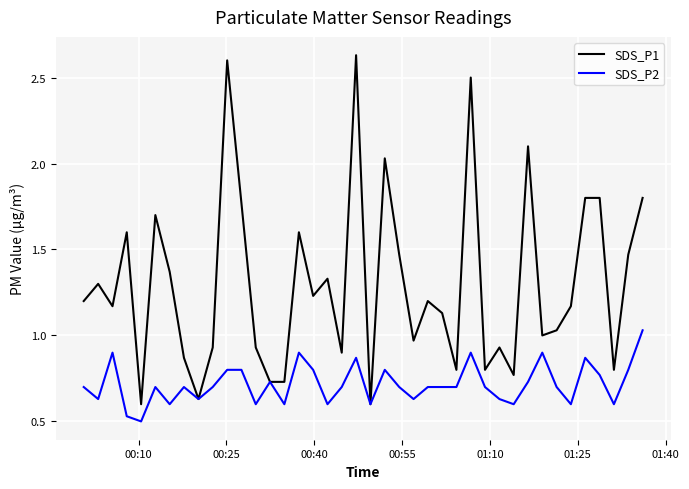

Which series has the largest range (max minus min)?

SDS_P1